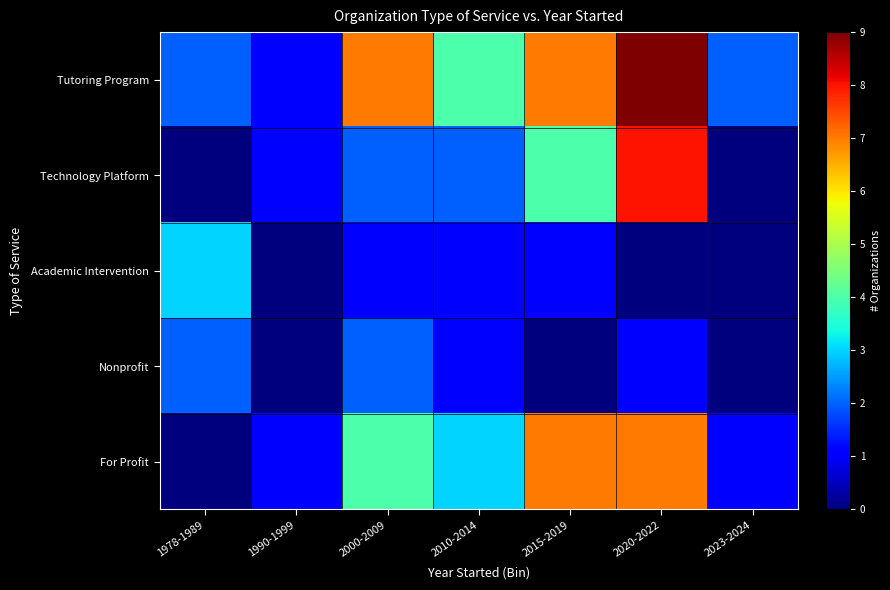

How many data points does each series have?

7